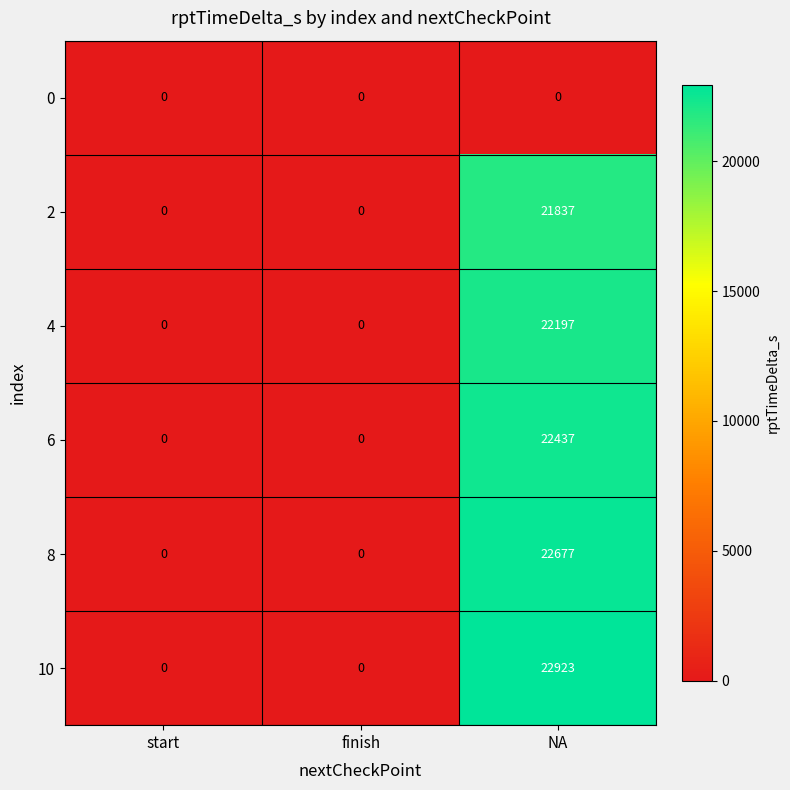

What is the difference between the highest and lowest values at NA?

22923